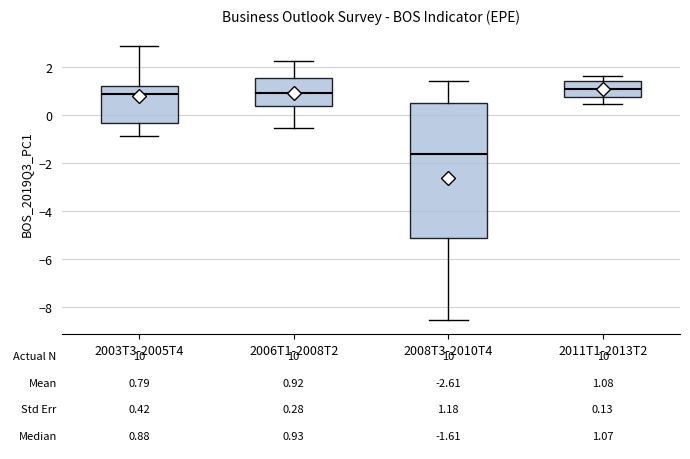

Which box is the tallest, from its lower edge to its upper edge?

2008T3-2010T4